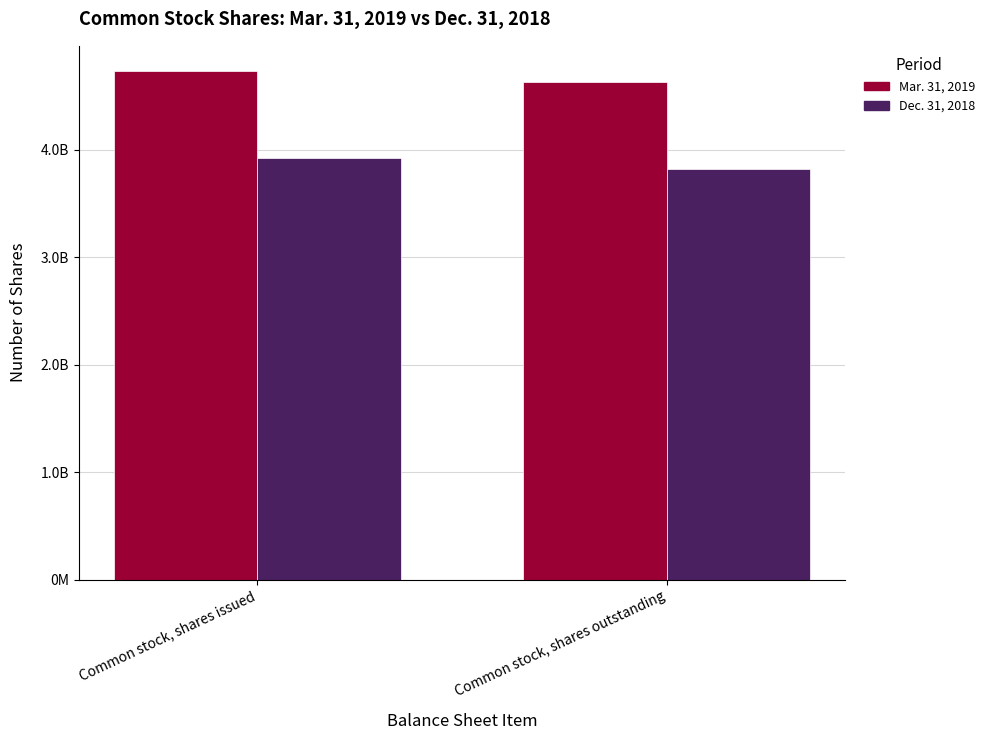

Reading left to right, transcribe all the data shown in this chart.

Mar. 31, 2019: Common stock, shares issued=4732073007	Common stock, shares outstanding=4632073007
Dec. 31, 2018: Common stock, shares issued=3926744551	Common stock, shares outstanding=3826744551